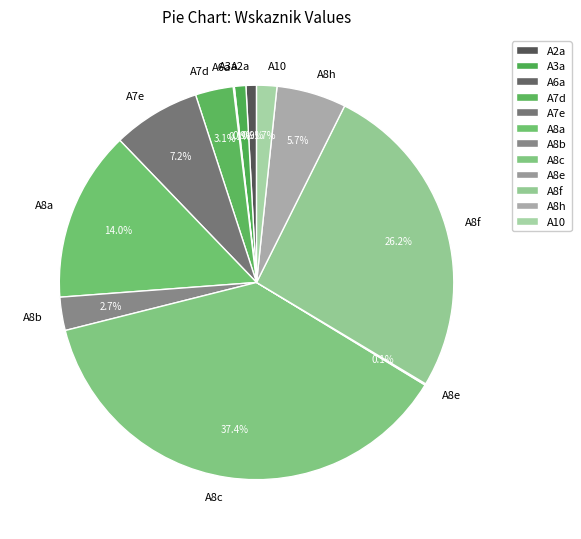

What percentage do A8c and A8h together represent?

43.1%